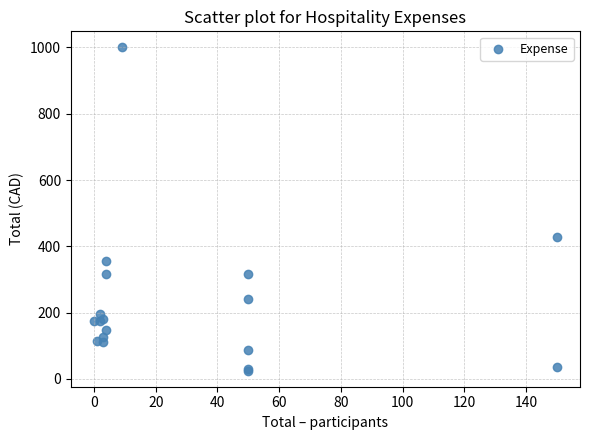

What Y value in the scatter plot is closest to 512?

427.4